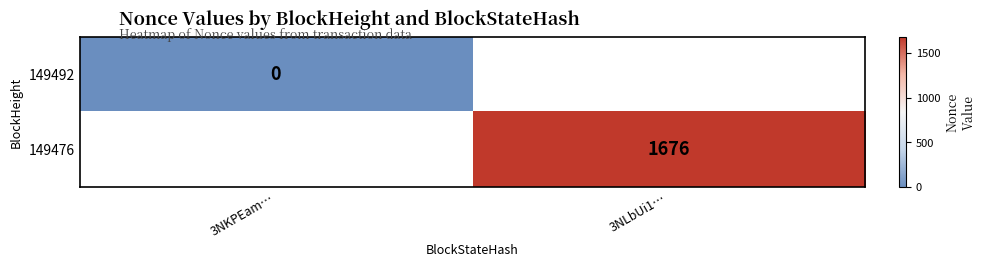

Is it true that 149476 equals 1676 at 3NLbUi1…?

True